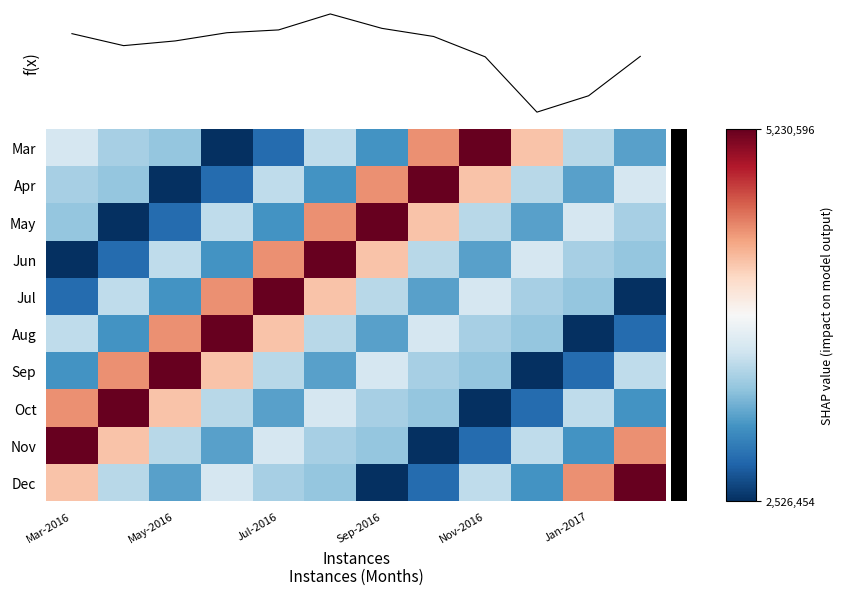

How many series are shown in this chart?

11